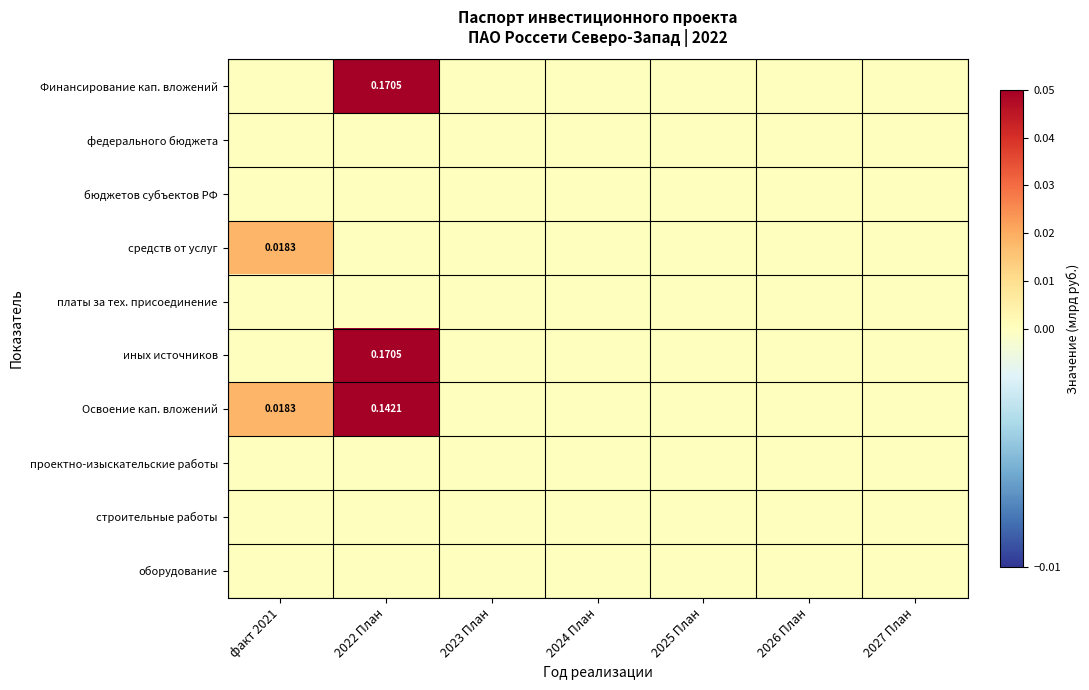

Between факт 2021 and 2024 План, which is larger?

факт 2021